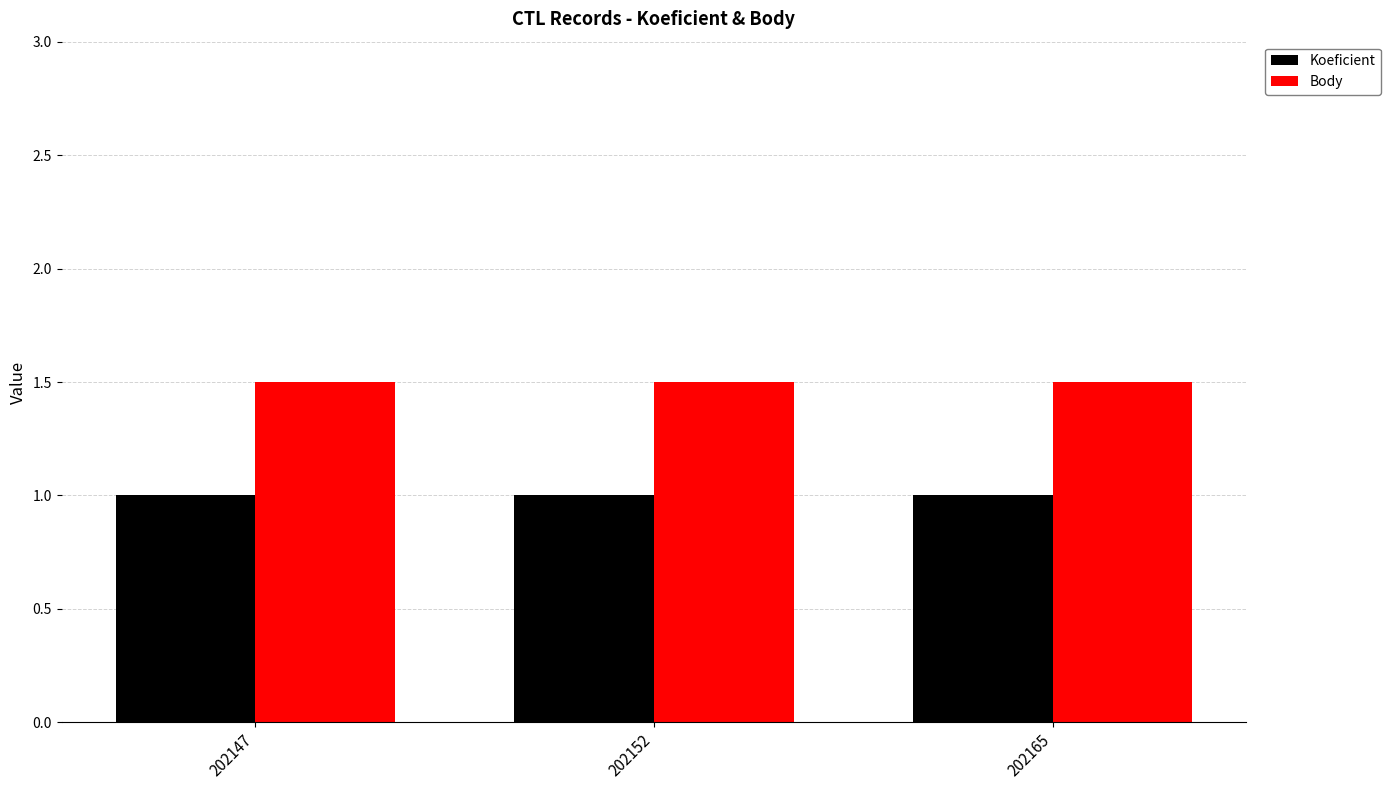

What are all the series names shown in the legend?

Koeficient, Body